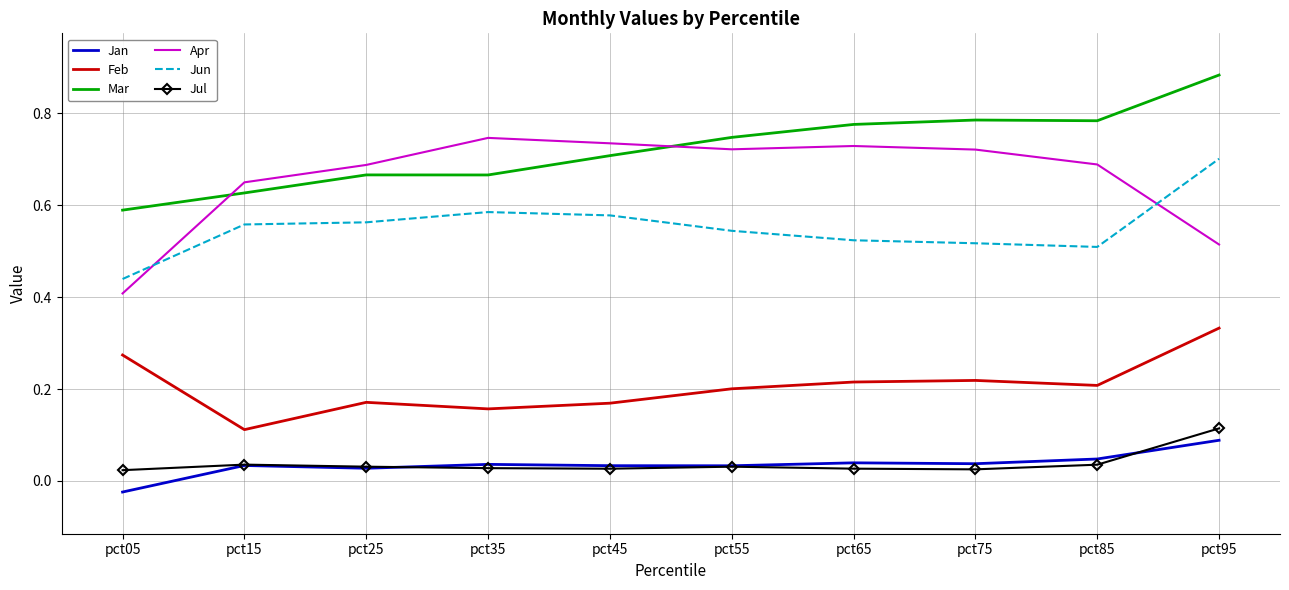

True or false: Jan and Feb cross at least once.

False